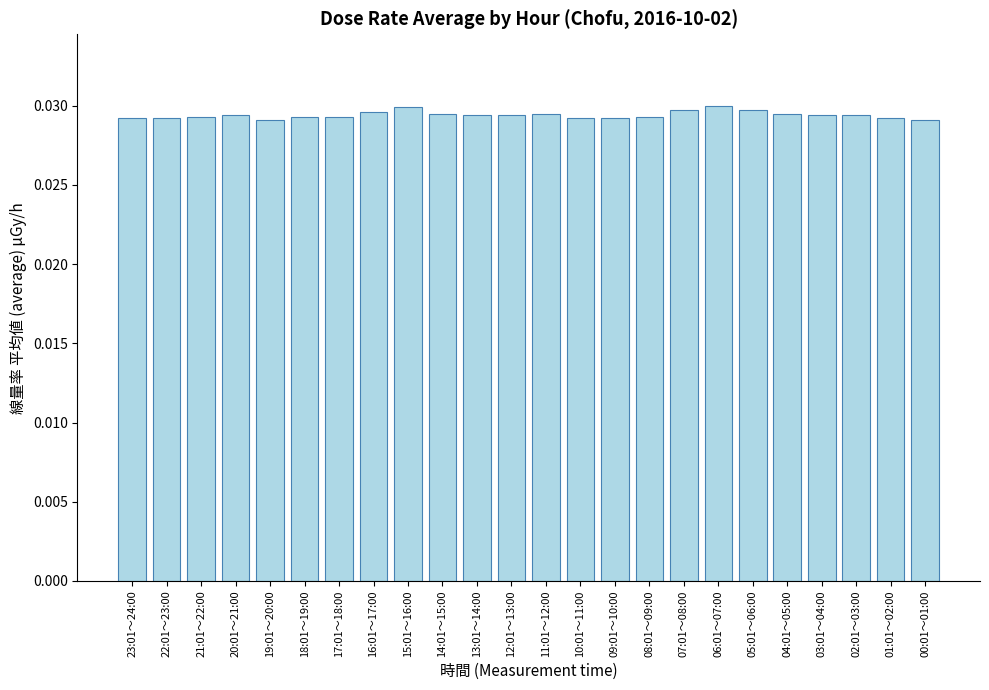

Are the bars horizontal?

No